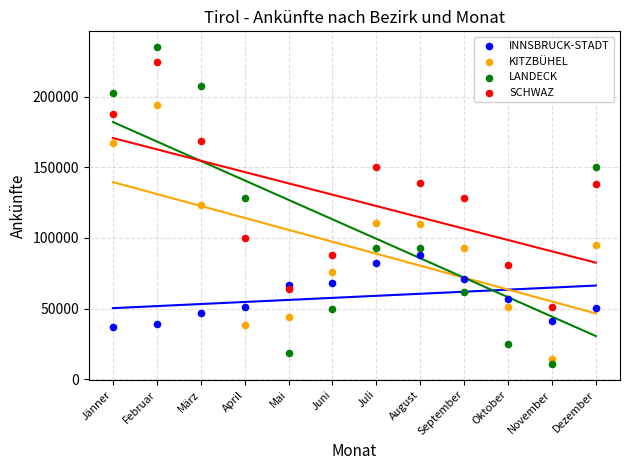

What are all the series names shown in the legend?

INNSBRUCK-STADT, KITZBÜHEL, LANDECK, SCHWAZ